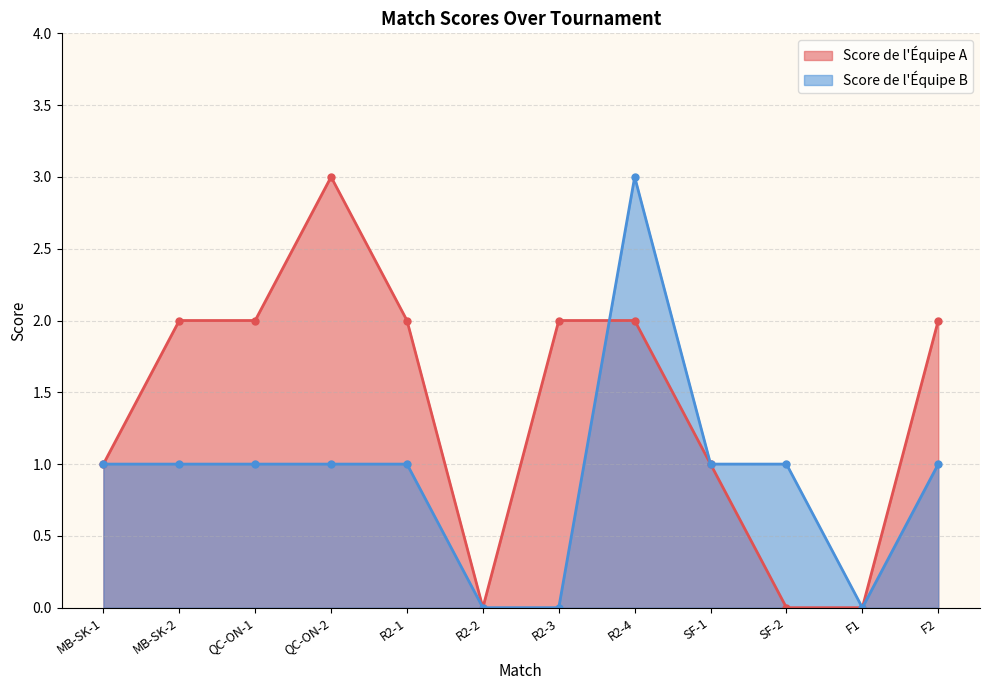

Which series changed the most between QC-ON-1 and F2?

Score de l'Équipe A